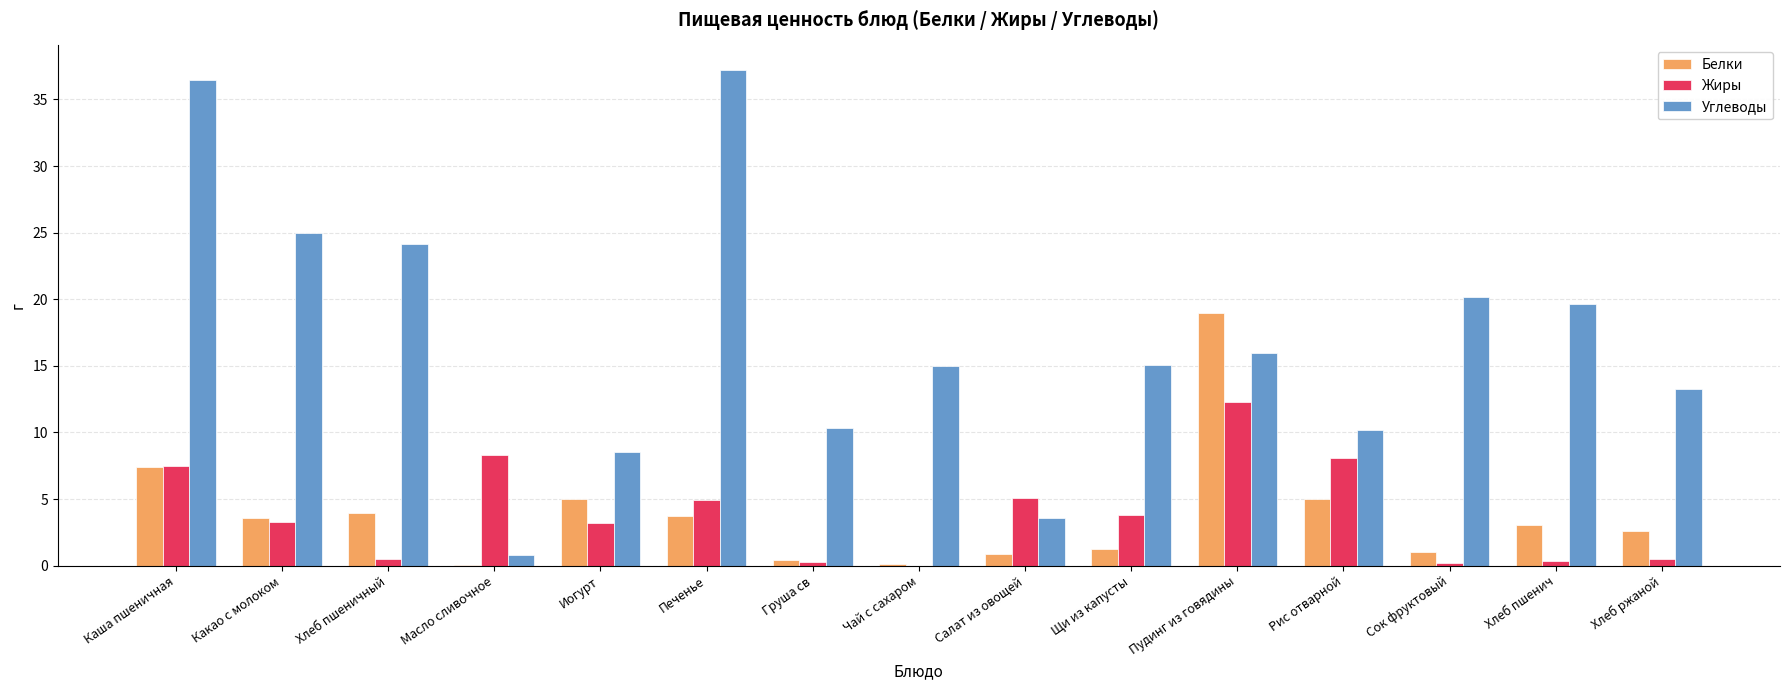

What is the maximum value for Жиры?

12.3